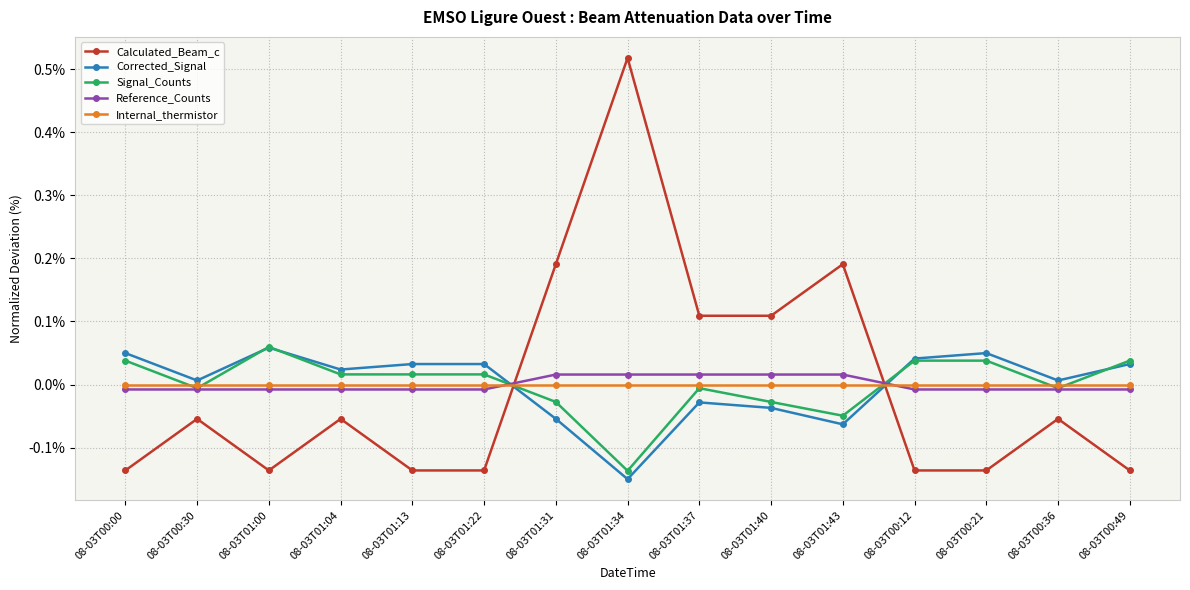

Which category has the highest value across all series?

08-03T01:34